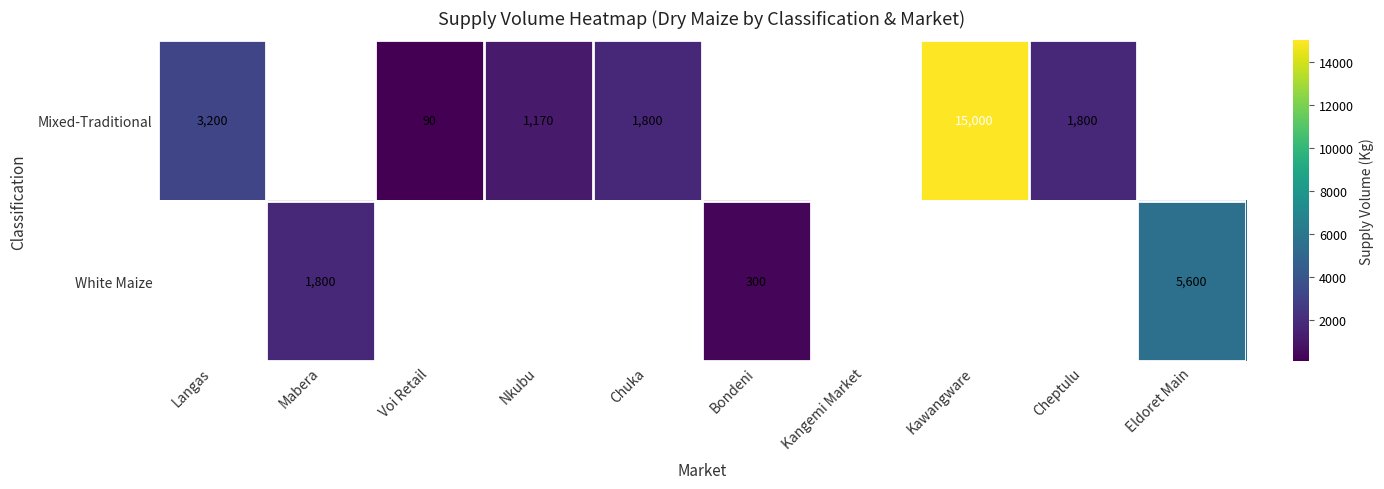

True or false: White Maize has a value of 2845.8 at Mabera.

False